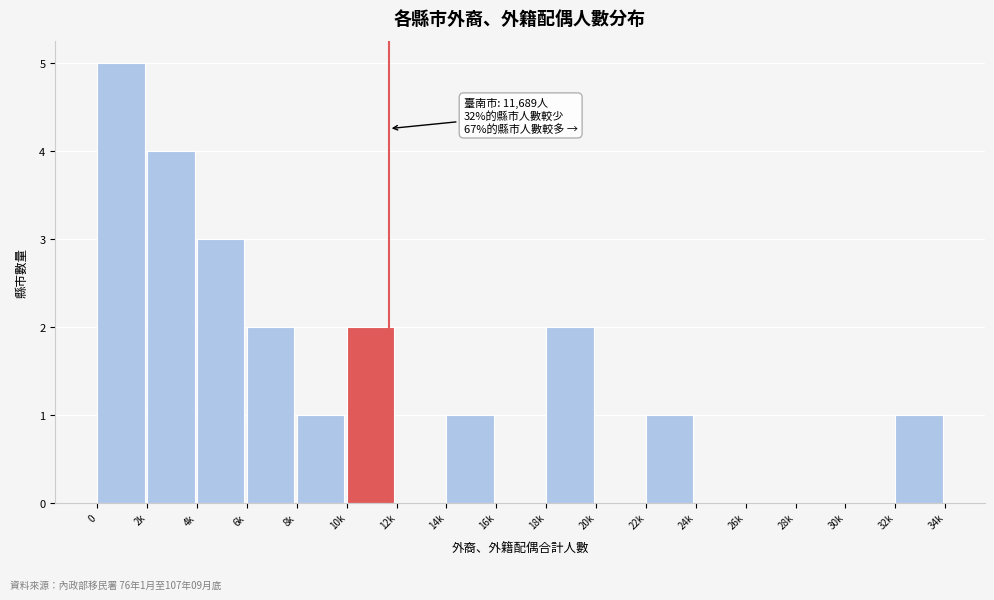

Reading right to left, what are all the values shown in this chart?

32k=1	30k=0	28k=0	26k=0	24k=0	22k=1	20k=0	18k=2	16k=0	14k=1	12k=0	10k=2	8k=1	6k=2	4k=3	2k=4	0=5